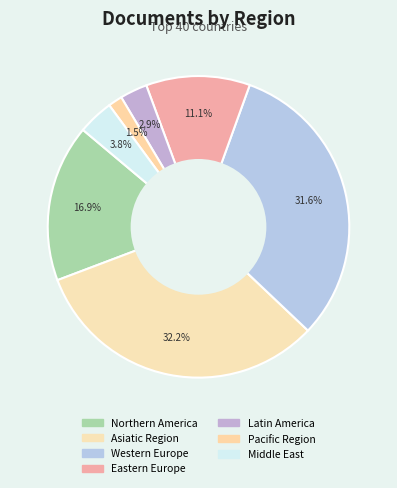

How many segments does this pie chart have?

7